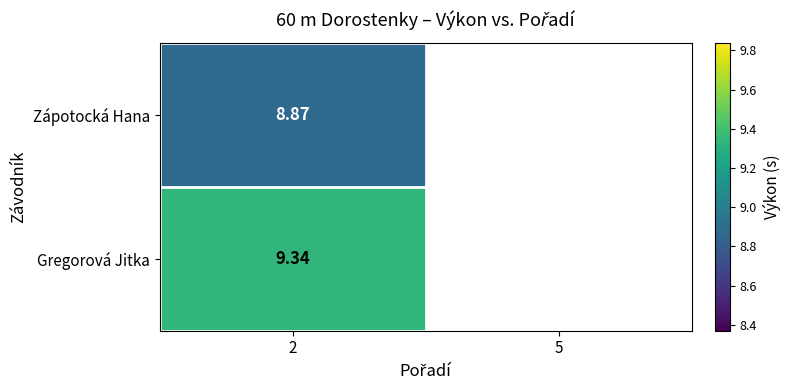

At 2, list the series in order from smallest to largest.

Zápotocká Hana, Gregorová Jitka